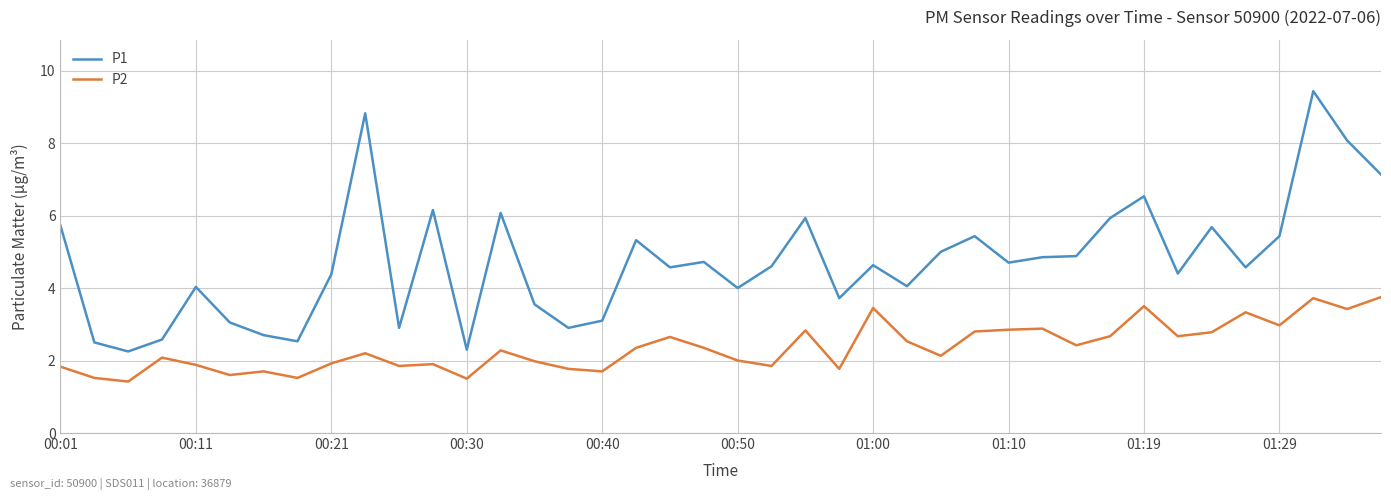

Which series has the largest total across all categories?

P1